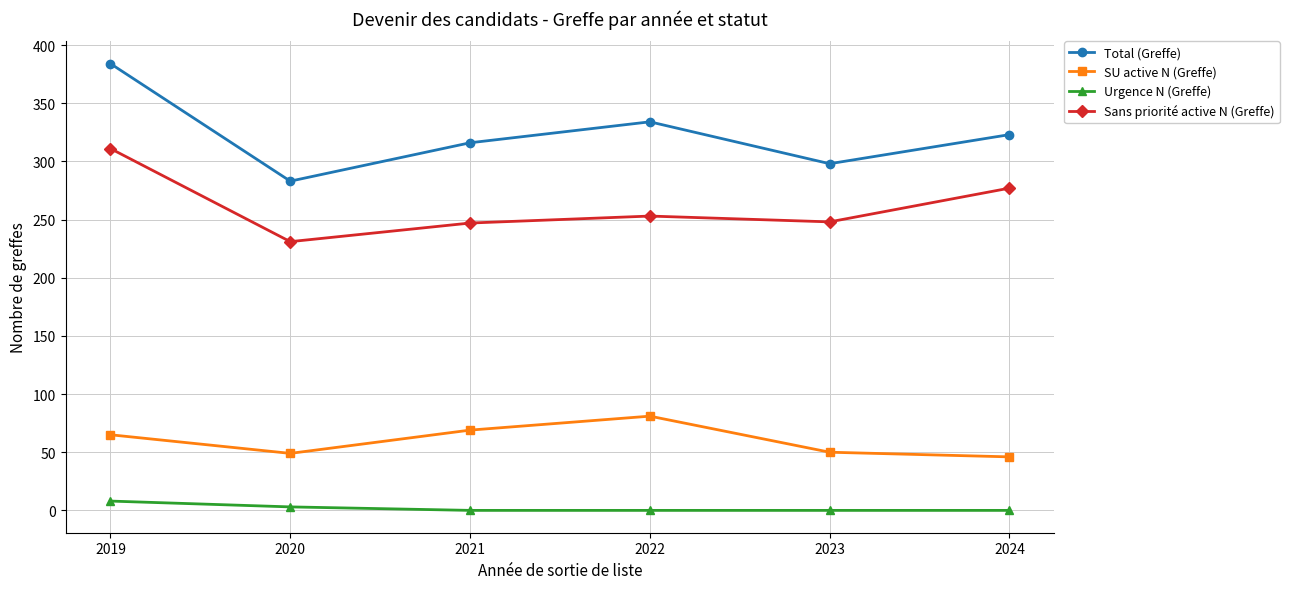

True or false: Total (Greffe) and SU active N (Greffe) intersect in this chart.

False